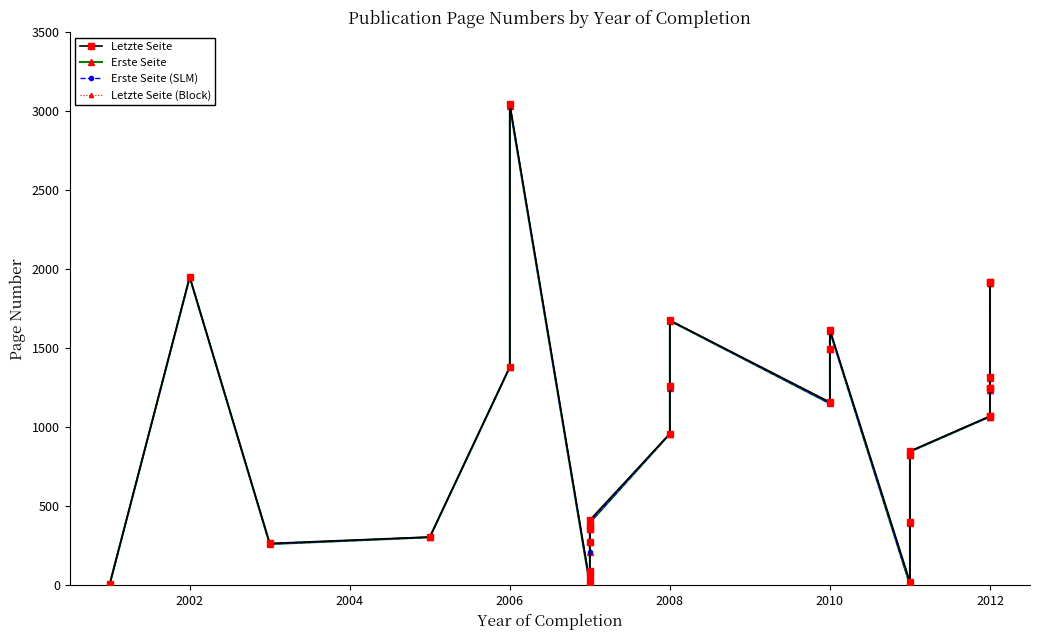

Which category has the highest value in the Letzte Seite (Block) series?

2006